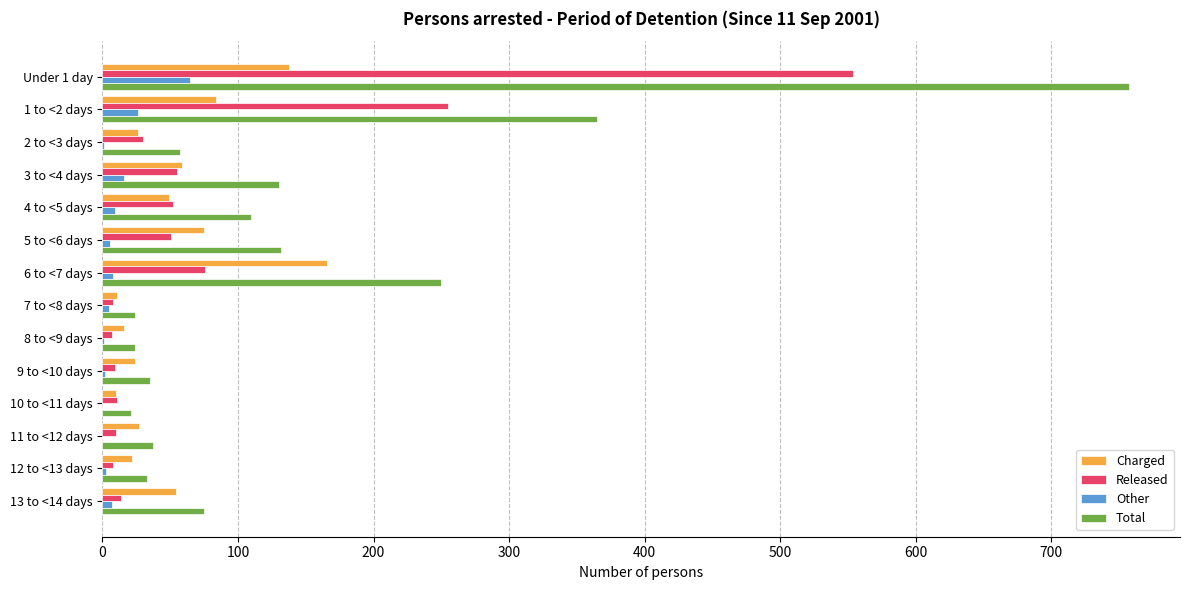

At which label does Other reach its peak?

Under 1 day